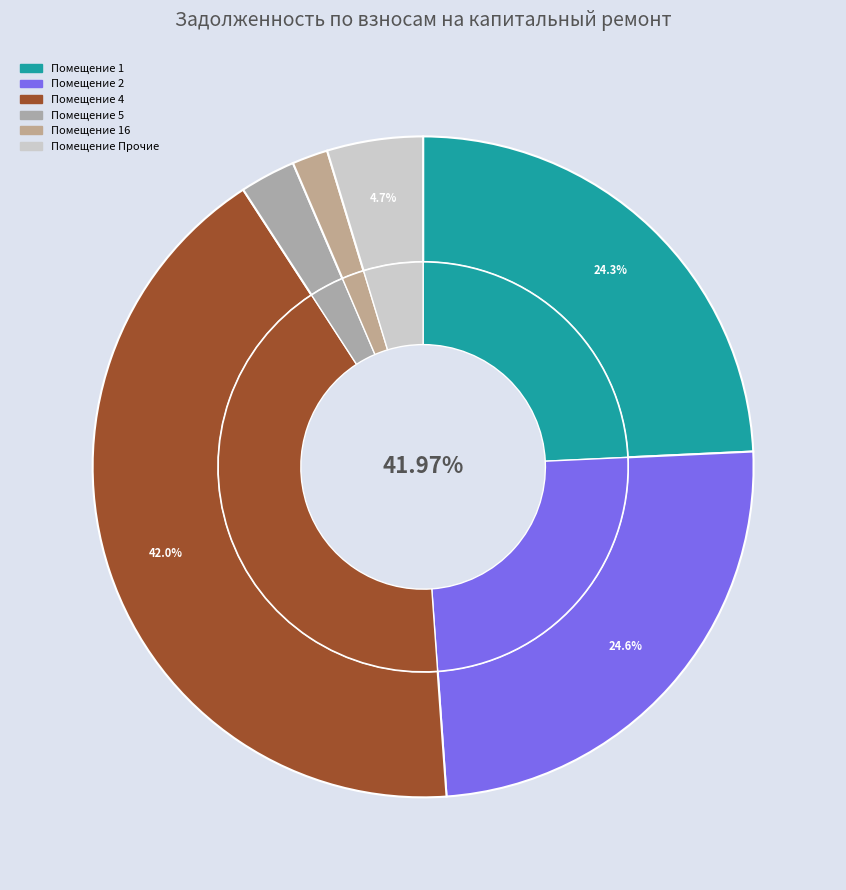

Is 13 the majority of the pie?

No